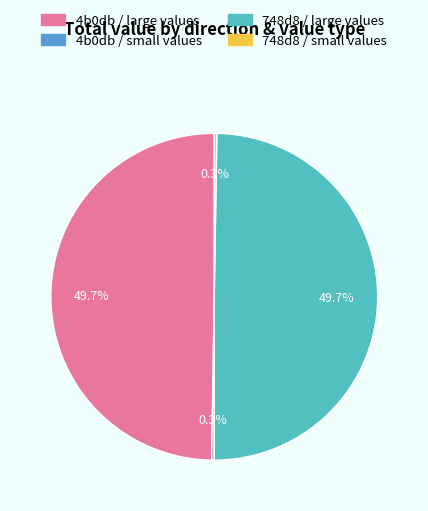

To the nearest percent, what is the average slice percentage?

25%